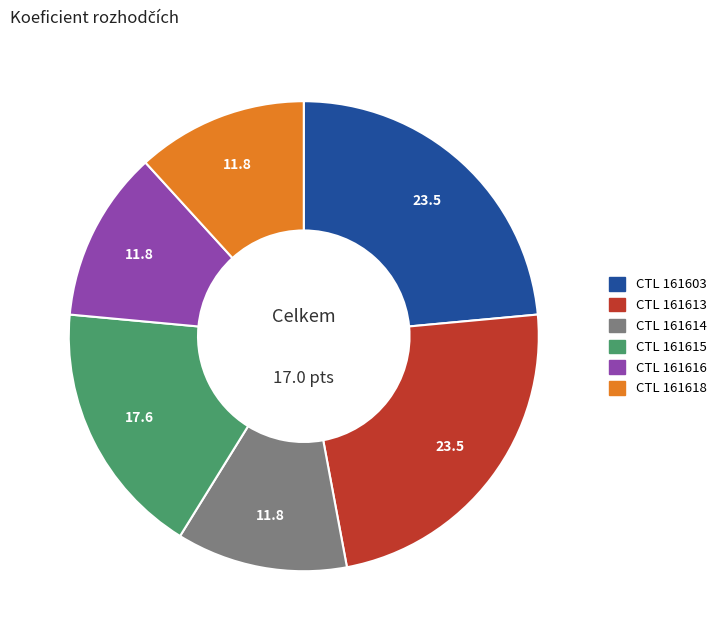

How many slices are in this pie chart?

6